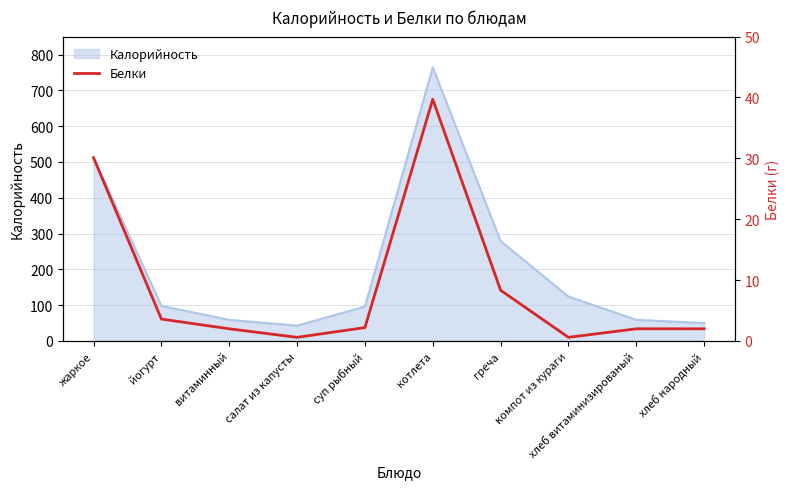

The value of Калорийность at витаминный is 29. True or false?

False